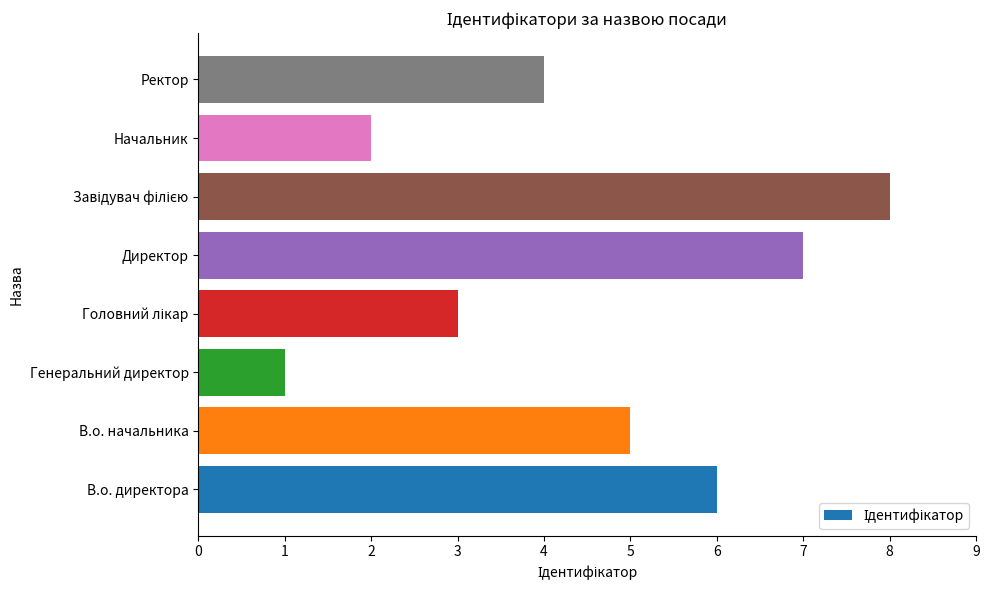

Reading bottom to top, transcribe all the data shown in this chart.

6	5	1	3	7	8	2	4